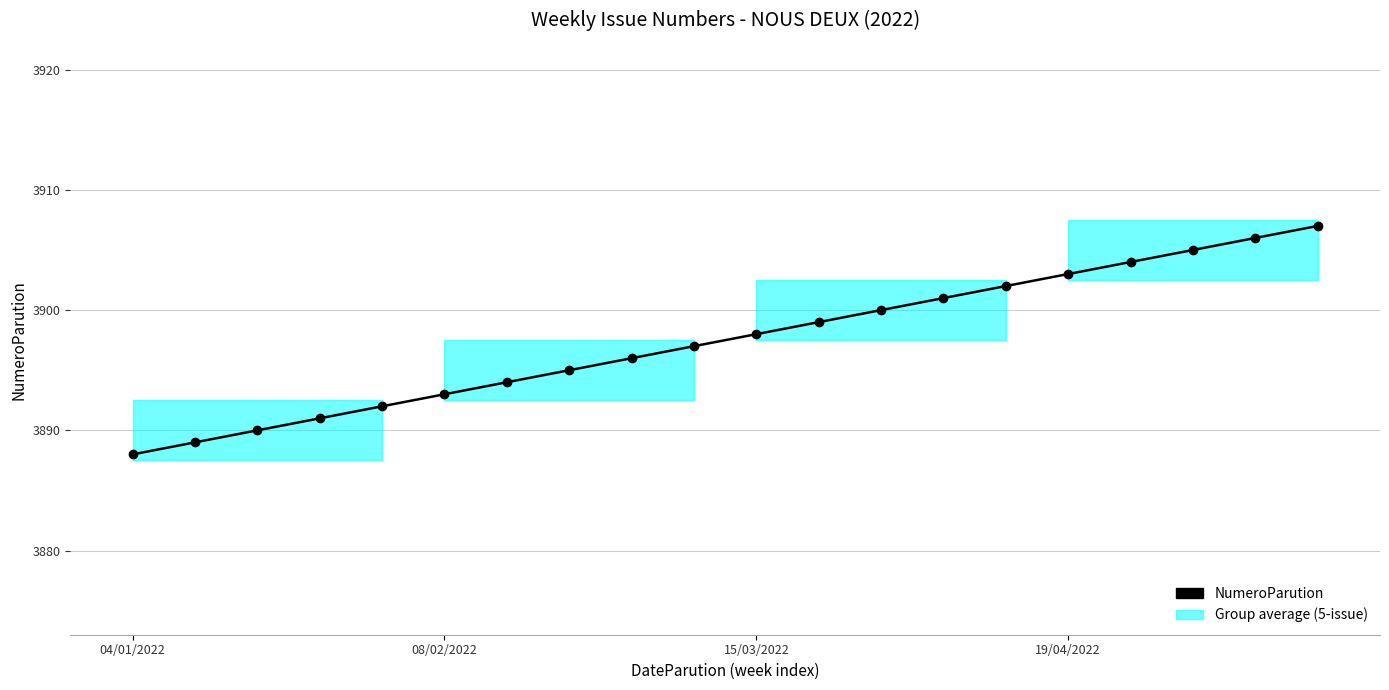

What is the minimum value shown in the chart?

3888